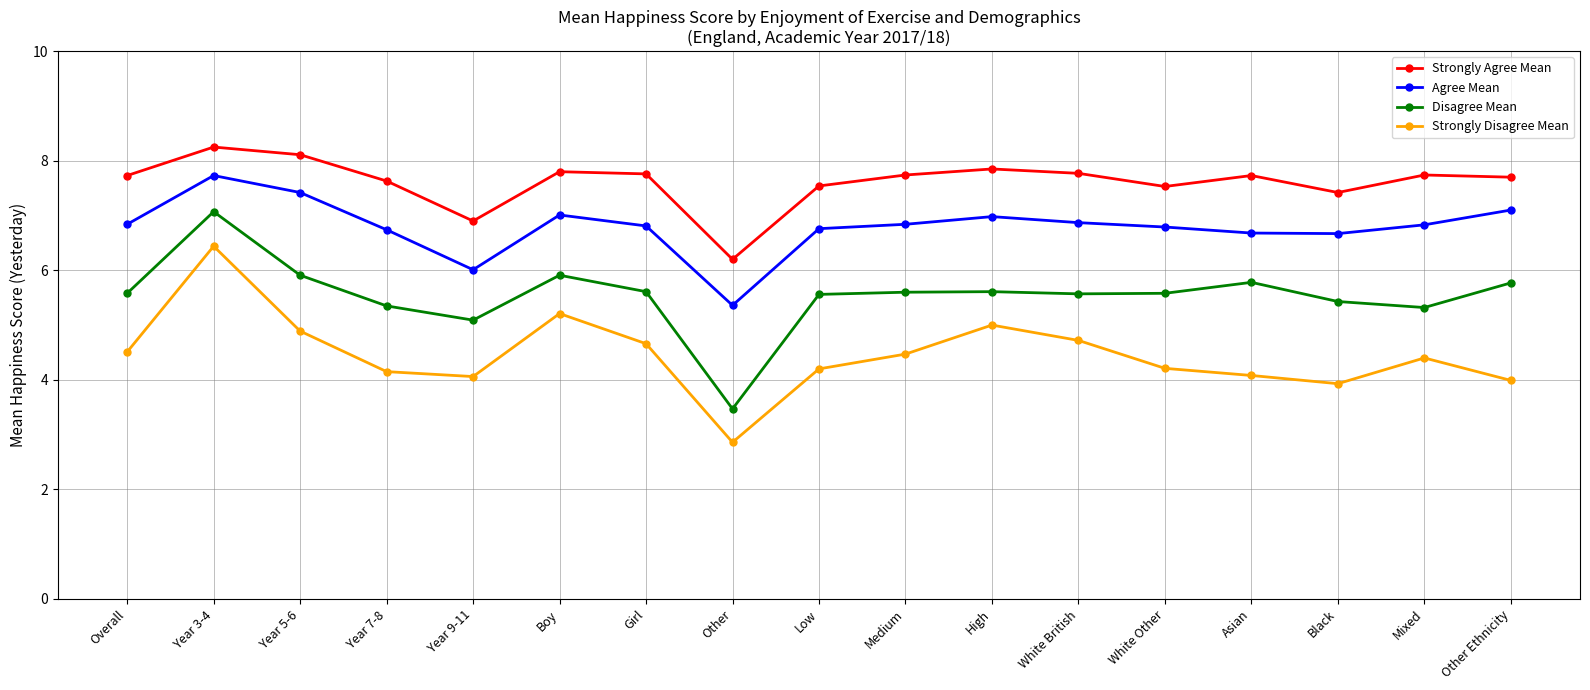

The Strongly Agree Mean series shows 11.0 at White Other. True or false?

False